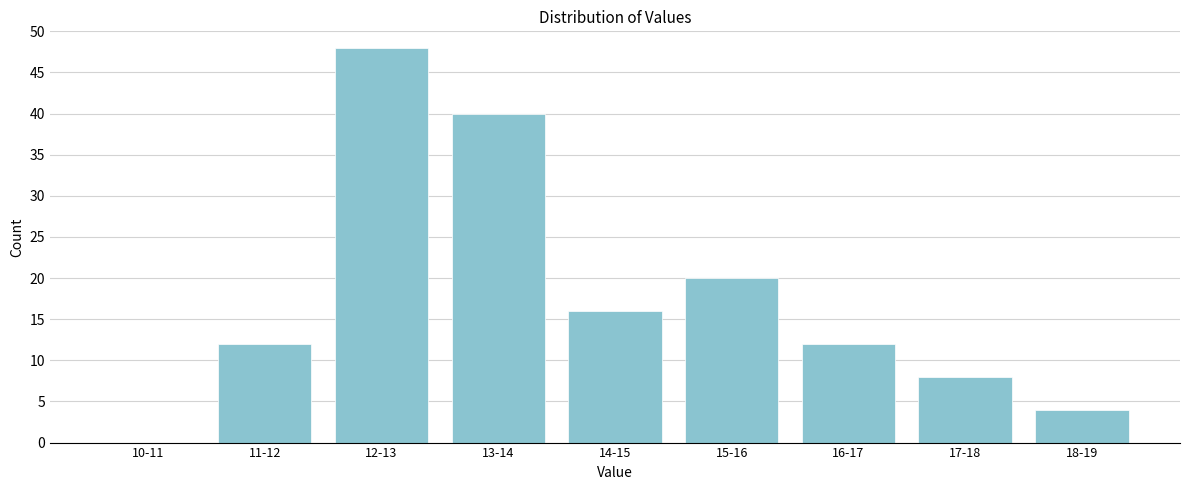

Reading right to left, what are all the values shown in this chart?

18-19=4	17-18=8	16-17=12	15-16=20	14-15=16	13-14=40	12-13=48	11-12=12	10-11=0